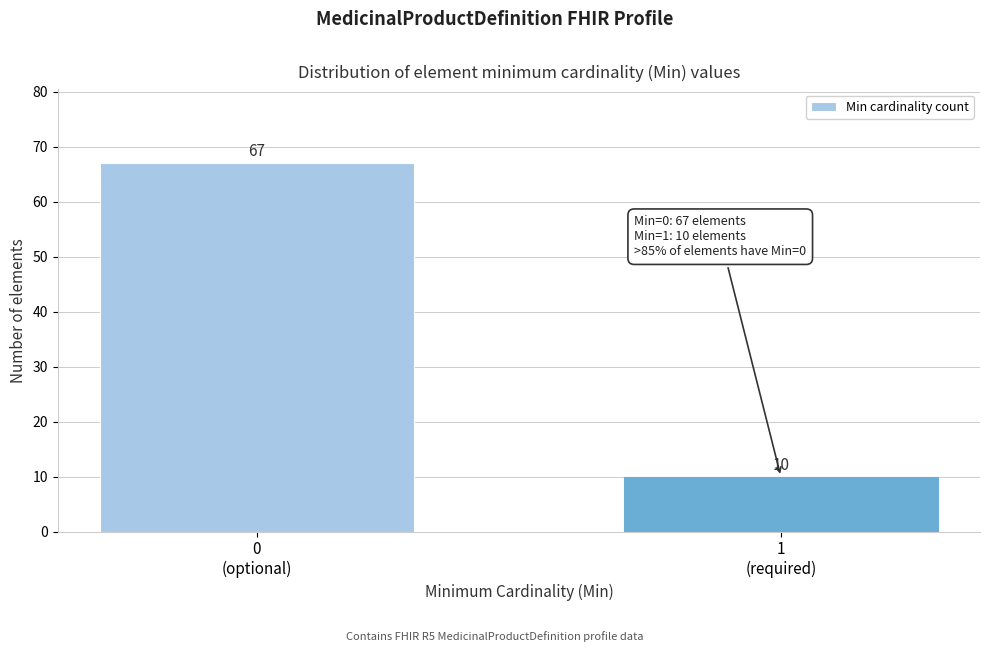

Reading left to right, what are all the values shown in this chart?

67	10